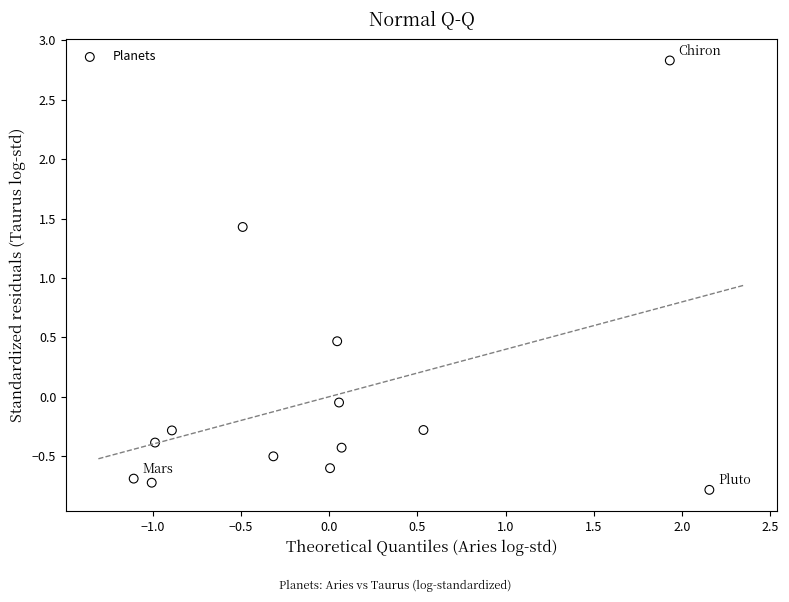

What is the range of X values (max minus min)?

3.3